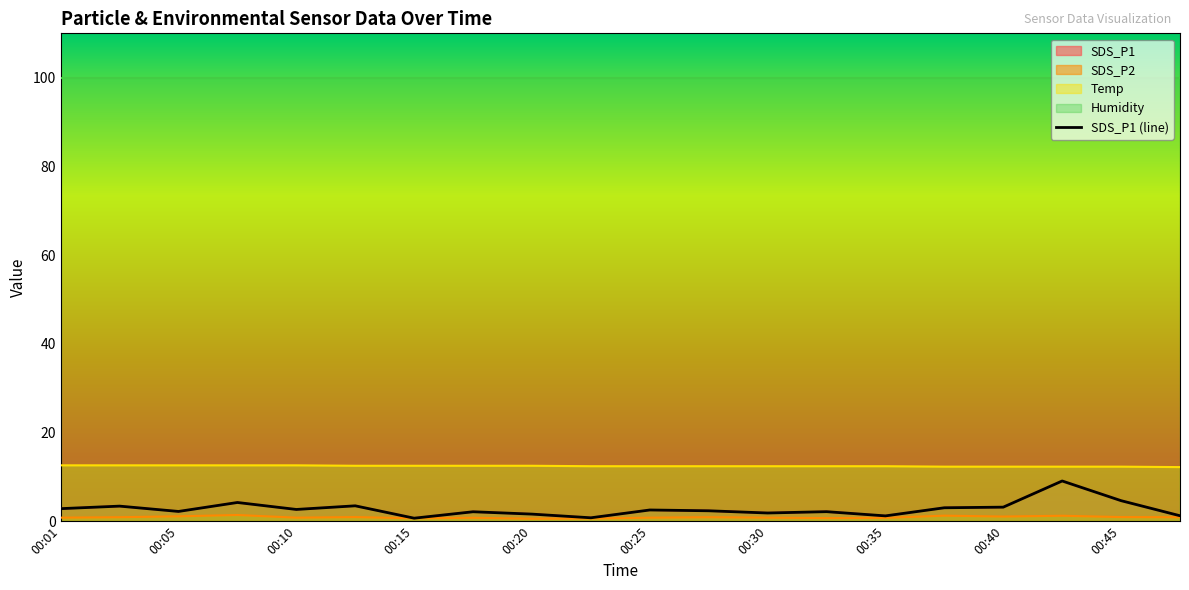

The chart shows a value of 1.0 at 00:45. True or false?

False